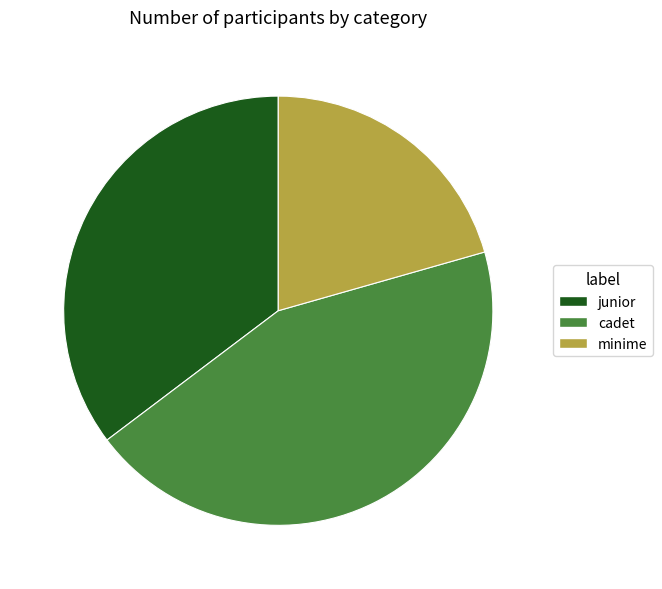

Rank the categories by value from lowest to highest.

minime, junior, cadet